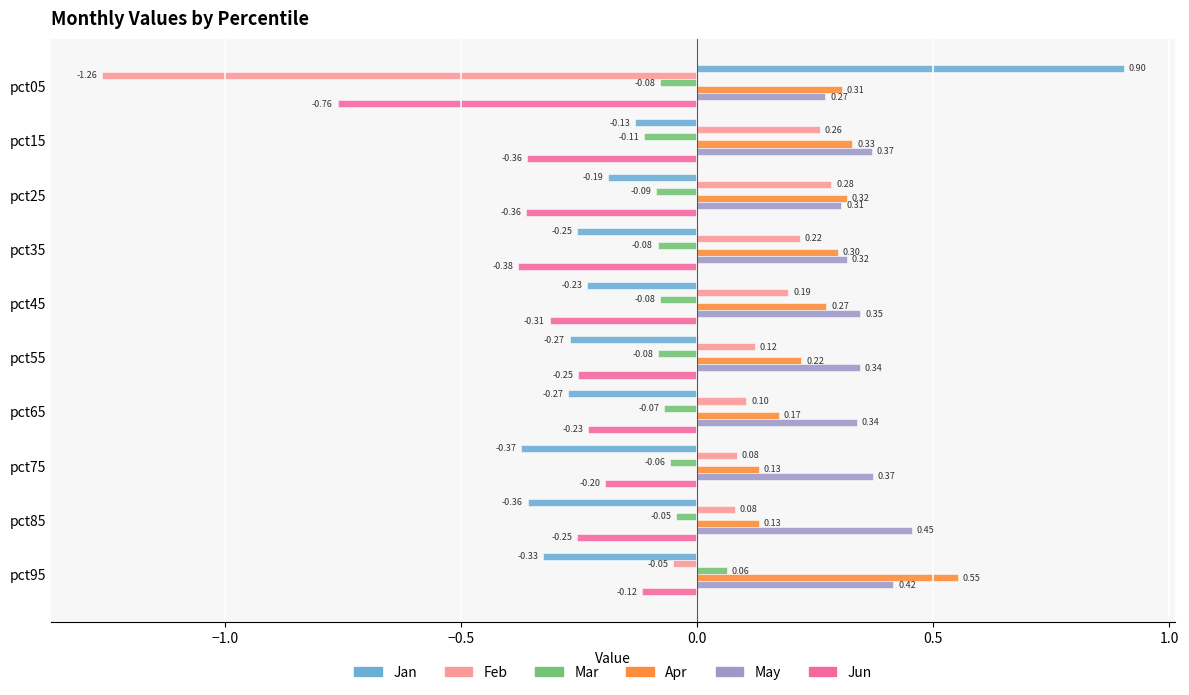

At how many categories does at least one series exceed 0?

10